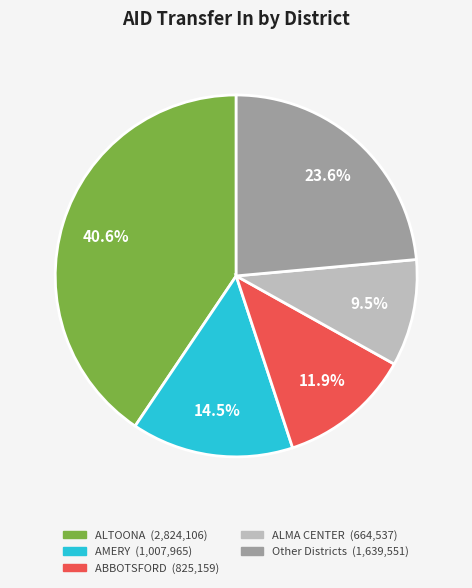

Is there a majority slice in this chart?

No